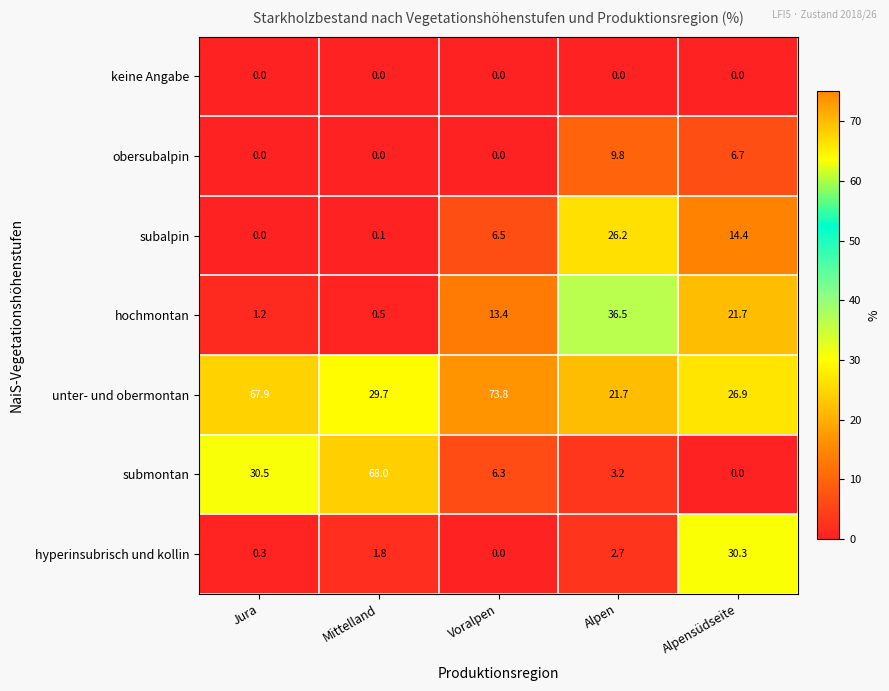

The submontan series shows 5.0 at Alpen. True or false?

False